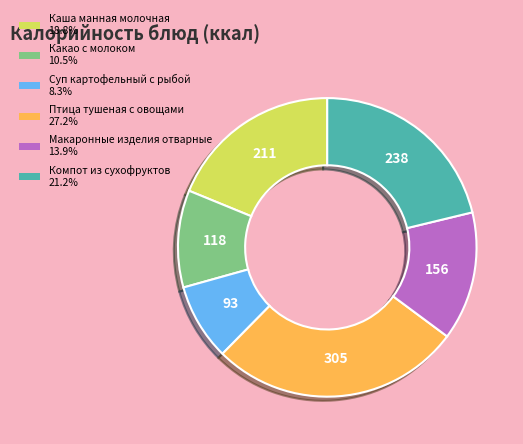

Which has a higher value, Какао с молоком or Птица тушеная с овощами?

Птица тушеная с овощами